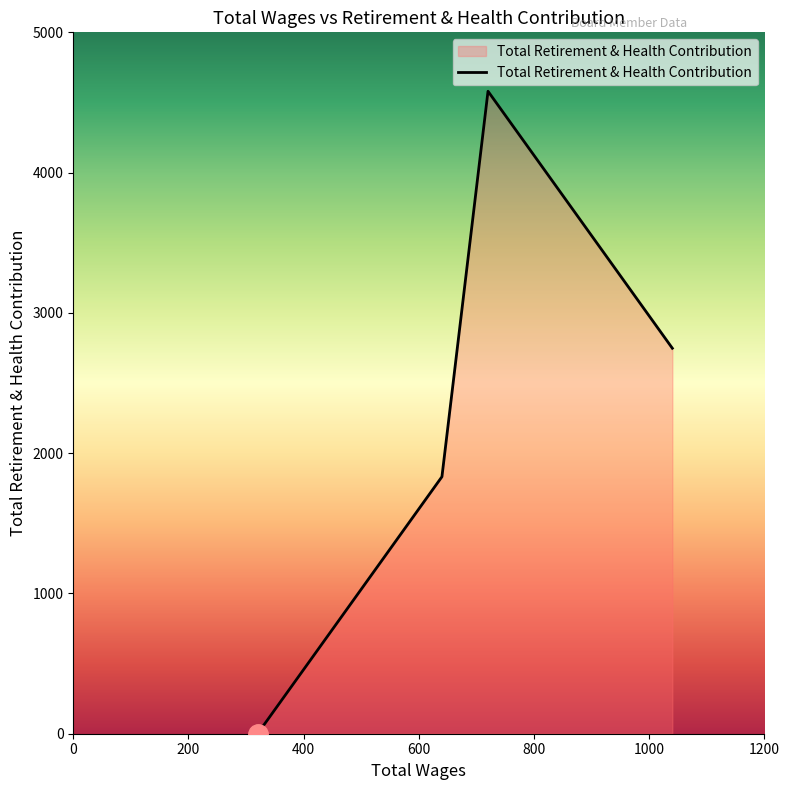

What is the difference between the maximum and minimum values?

4580